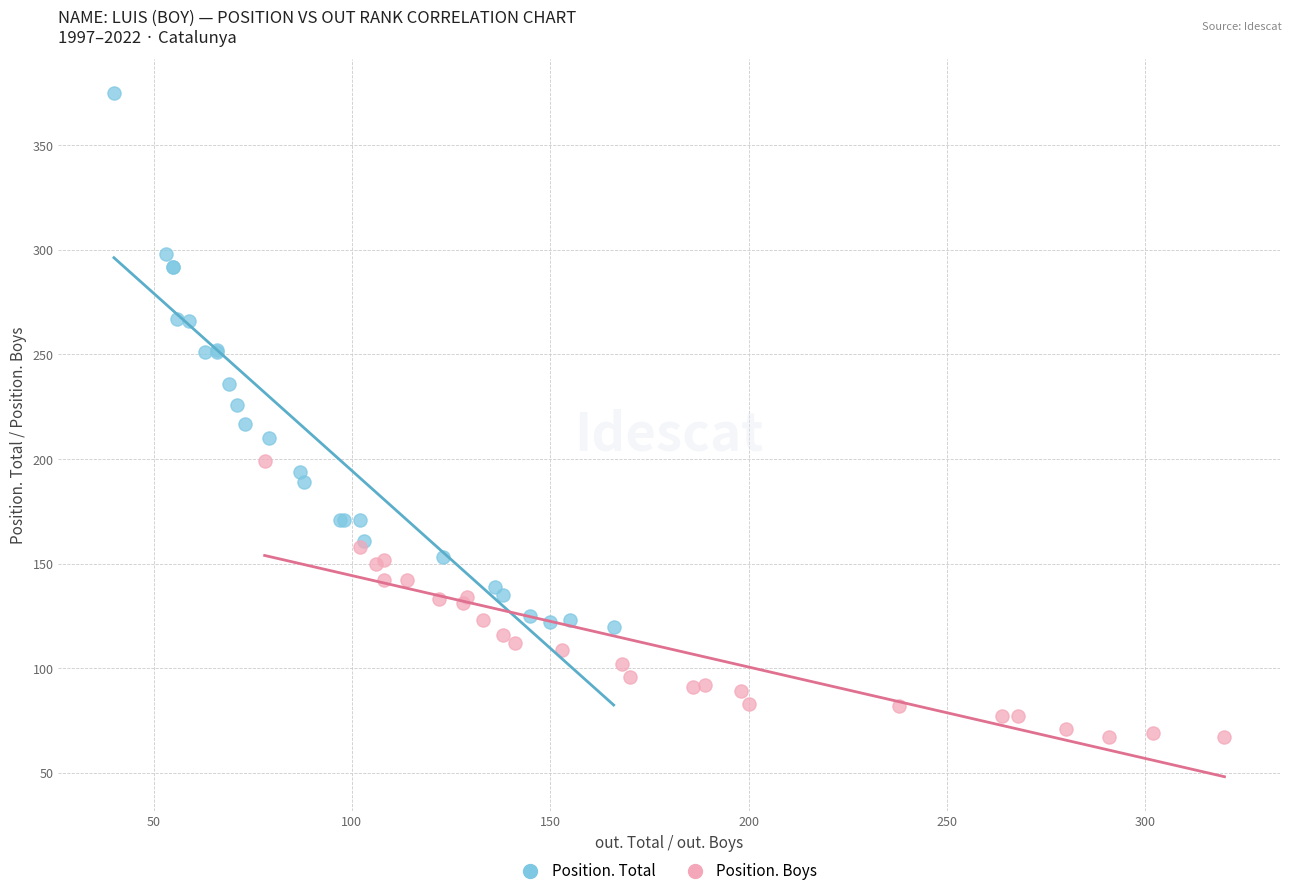

What are all the series names shown in the legend?

Position. Total, Position. Boys